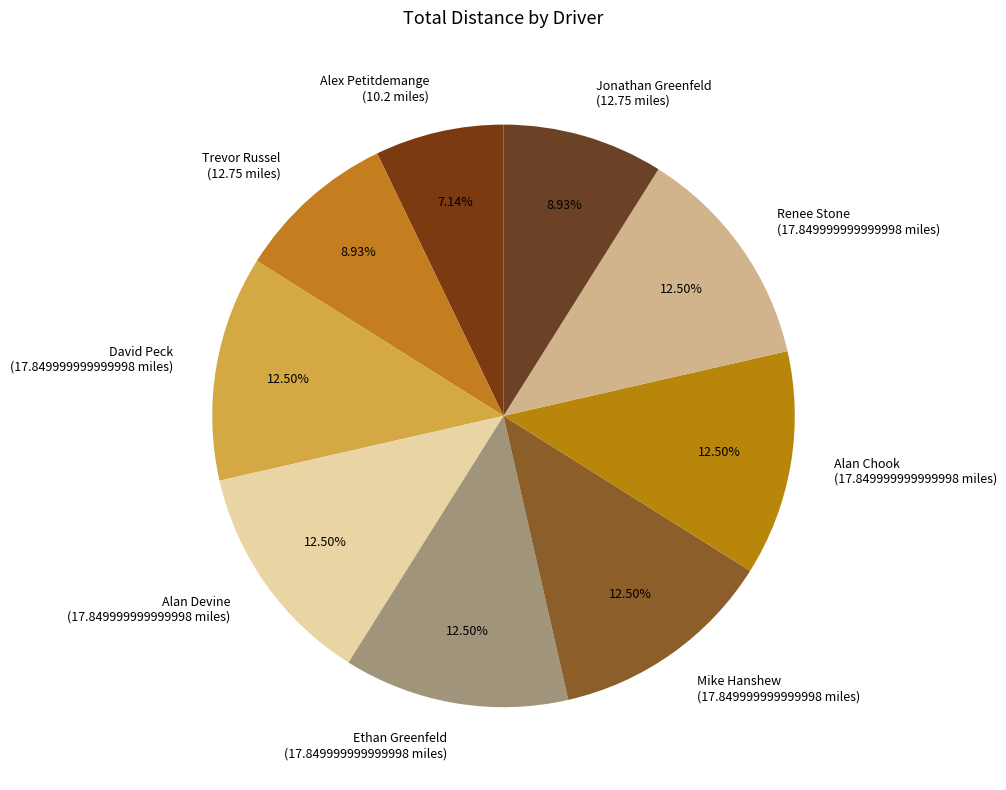

True or false: Alex Petitdemange accounts for 13% of the total.

False